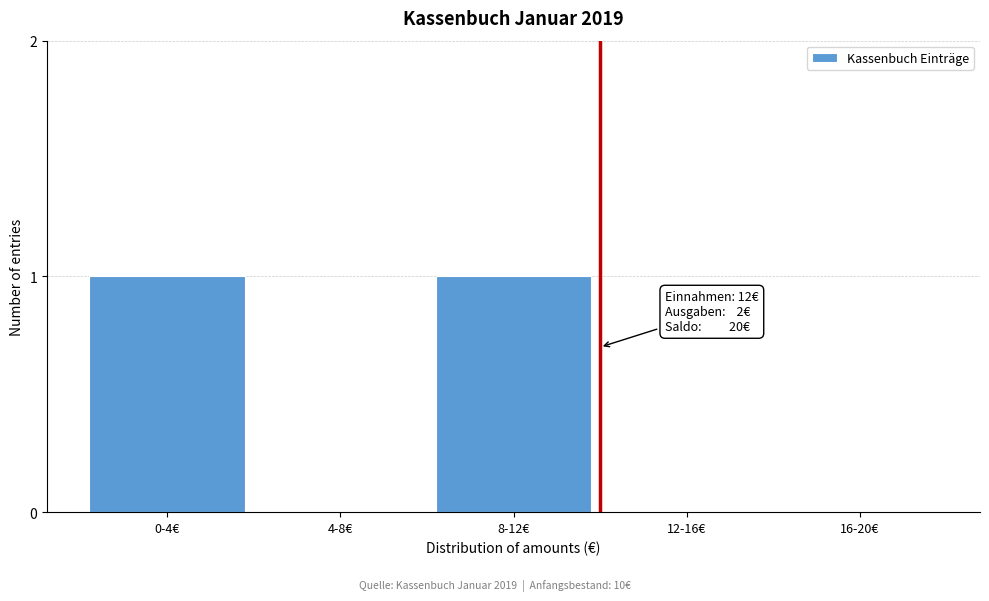

Reading left to right, extract all data points from this chart.

0-4€=1	4-8€=0	8-12€=1	12-16€=0	16-20€=0